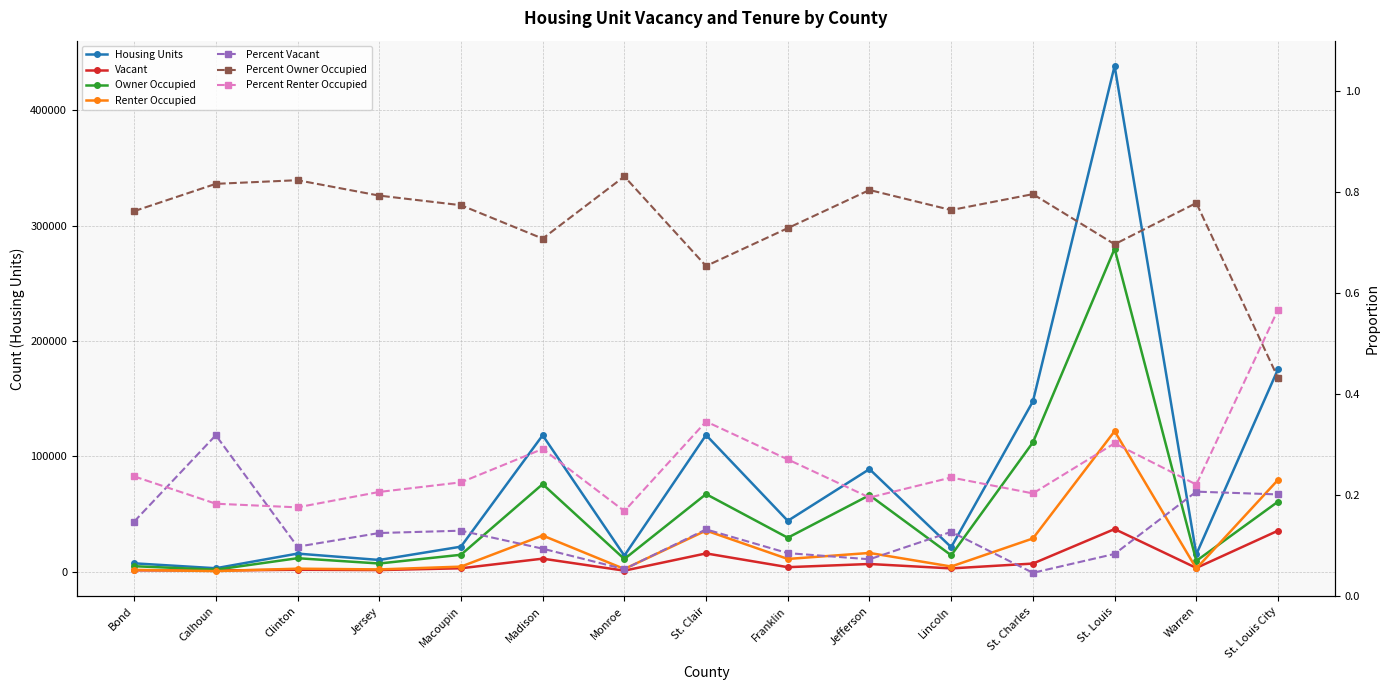

What is the difference between the maximum and minimum values in the Renter Occupied series?

121372